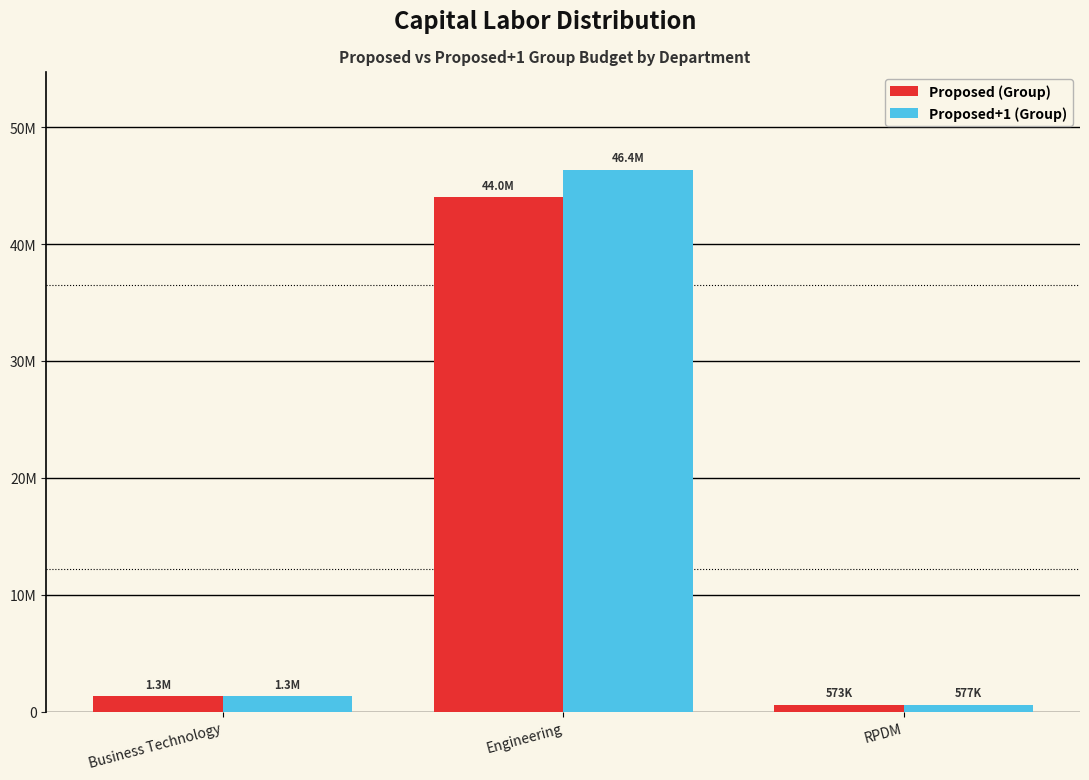

Which category has the highest value in the Proposed (Group) series?

Engineering